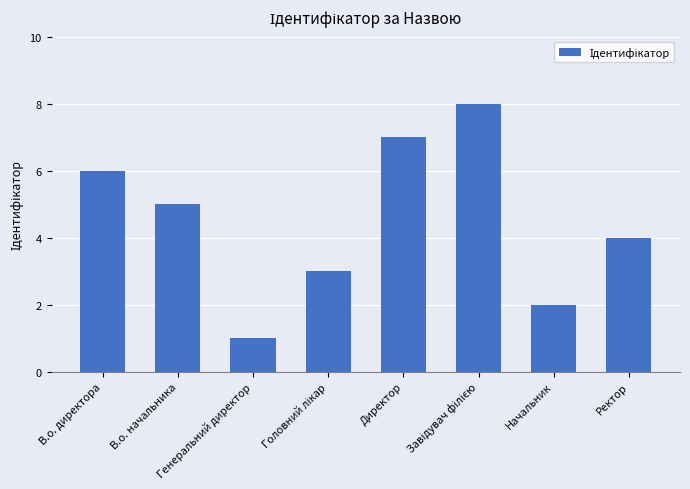

True or false: the data shows 3 at В.о. начальника.

False